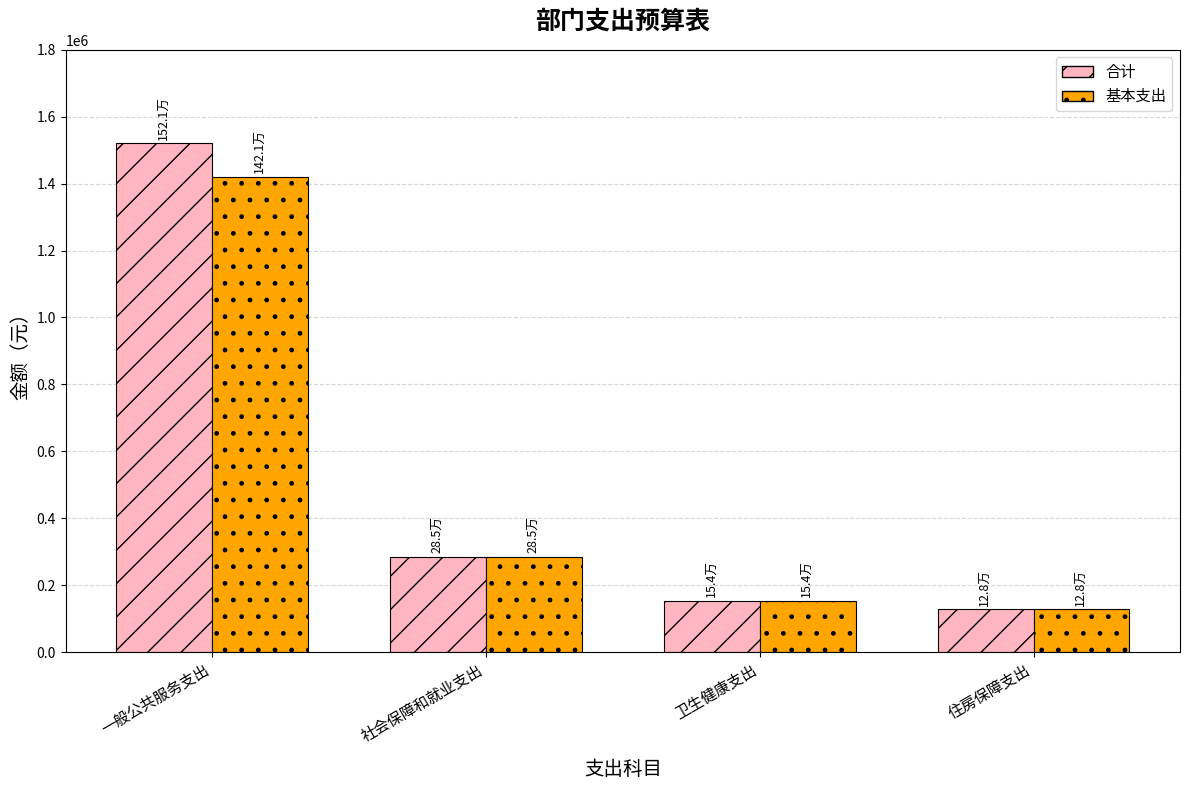

Which series has the widest spread of values?

合计